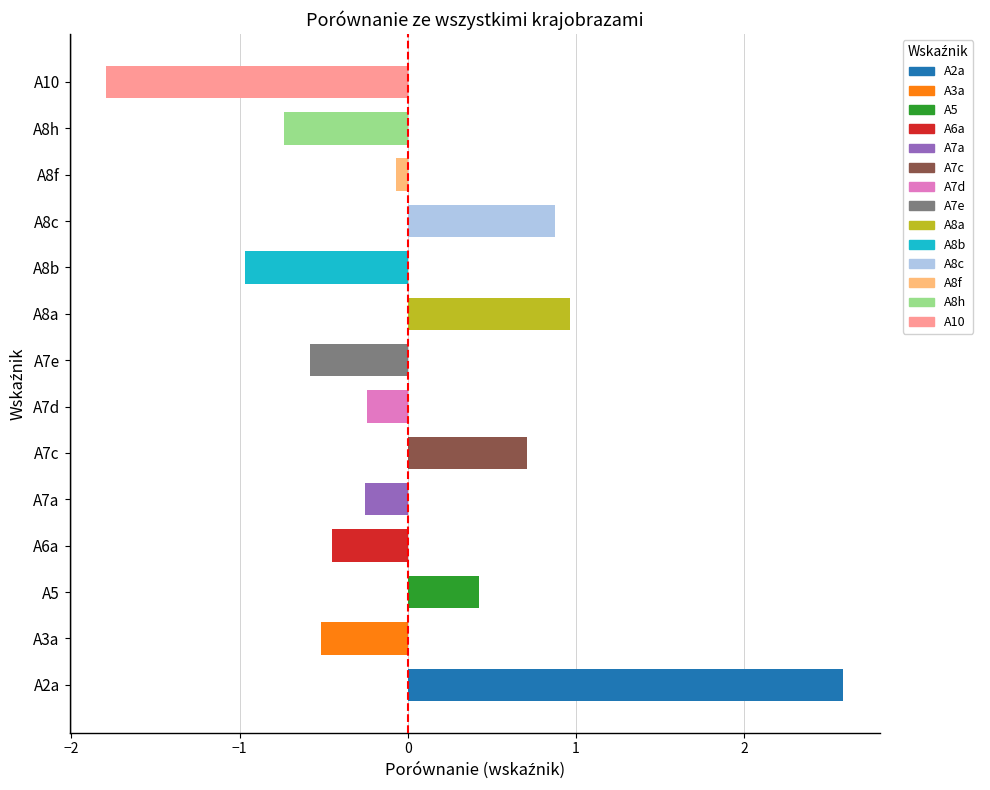

True or false: the data shows 1.0 at A8a.

True